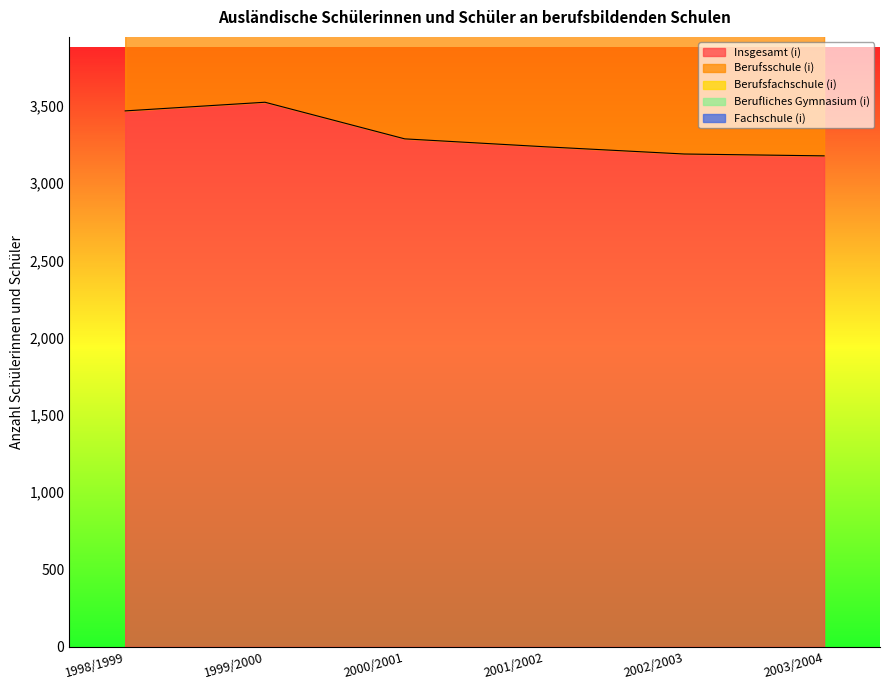

How many interior local peaks does the Berufliches Gymnasium (i) series have?

1